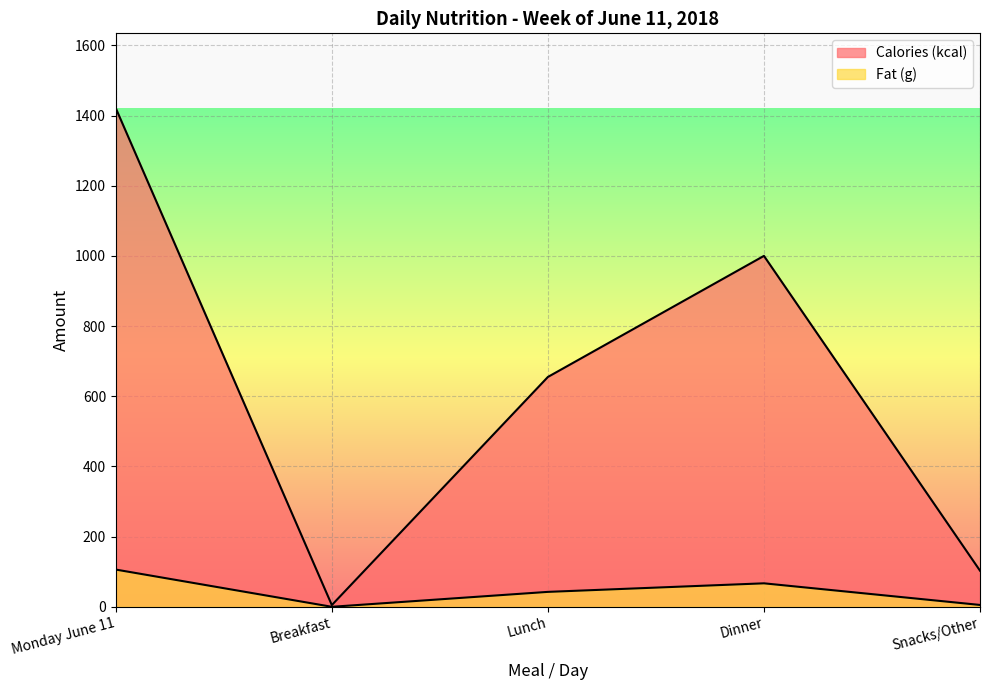

What is the difference between the maximum and minimum values in the Calories (kcal) series?

1416.0